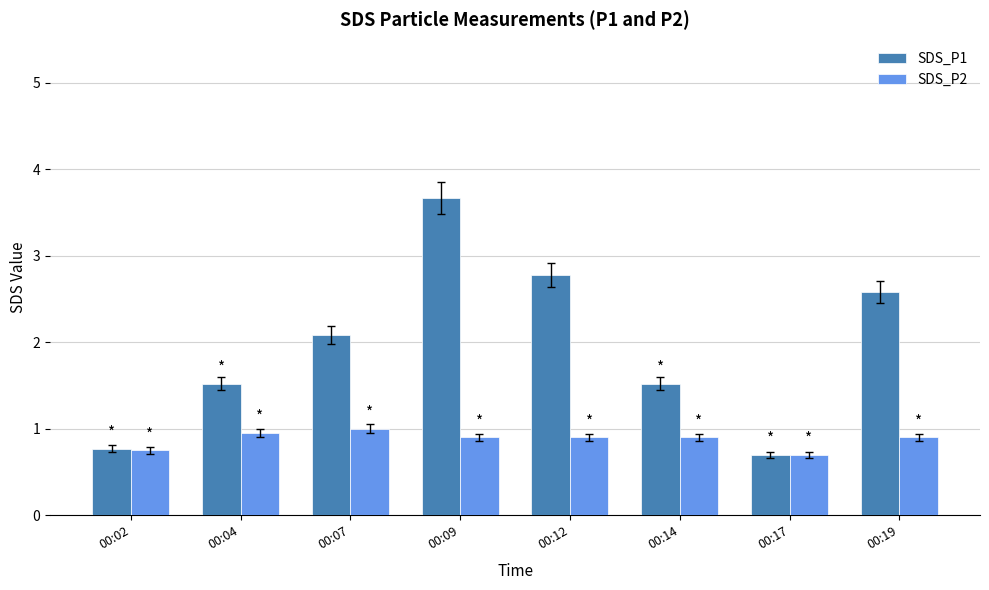

Rank the series by their maximum value, from highest to lowest.

SDS_P1, SDS_P2